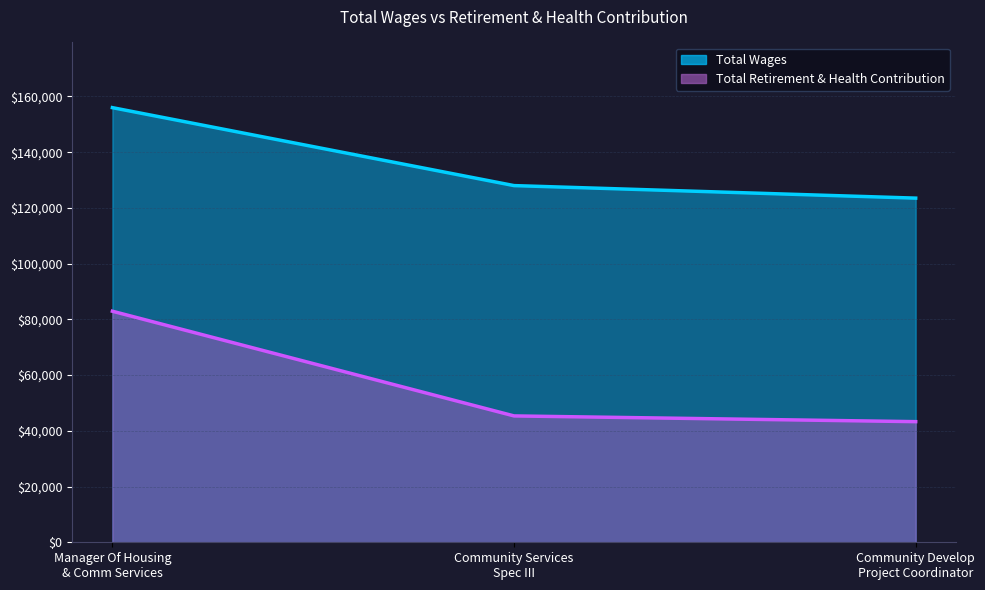

Which category has the highest value in the Total Retirement & Health Contribution series?

Manager Of Housing & Comm Services